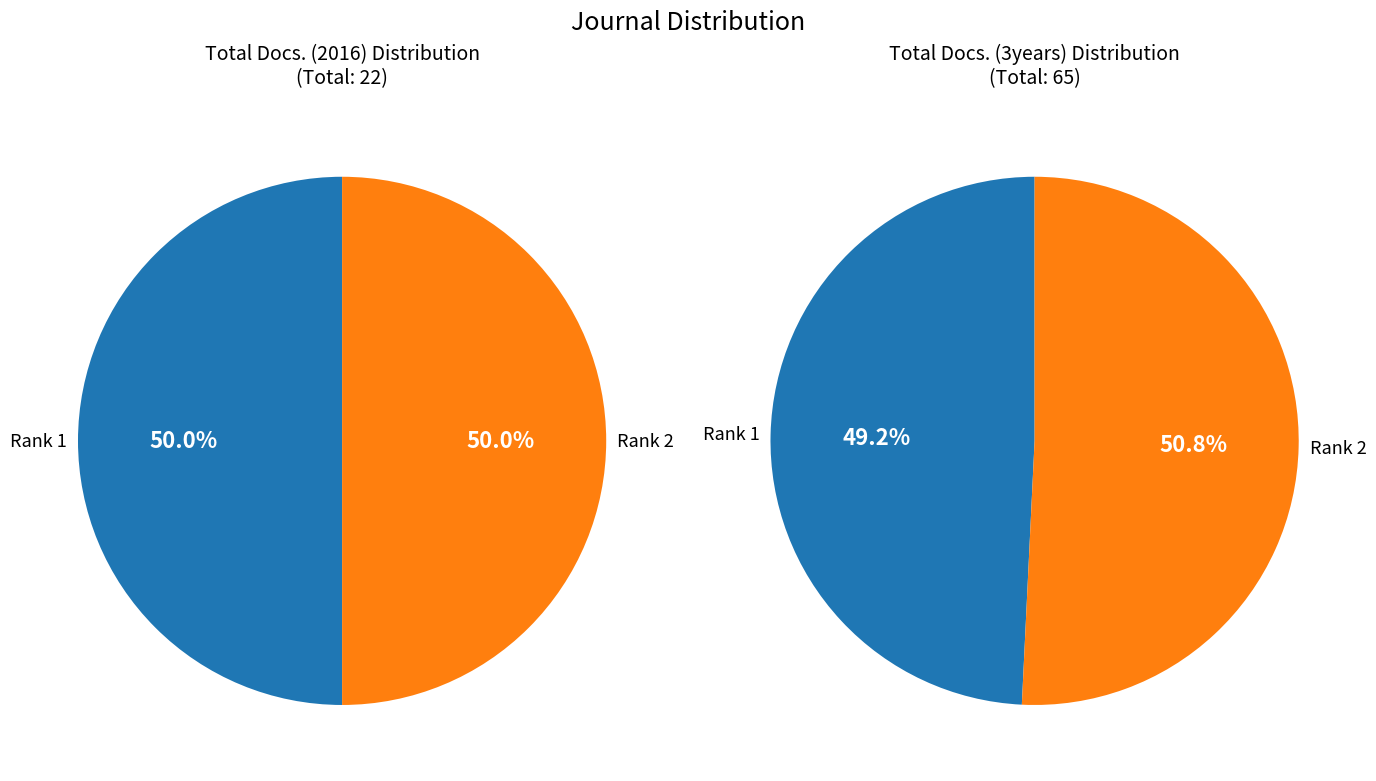

Does Rank 2 account for over 50% of the chart?

No